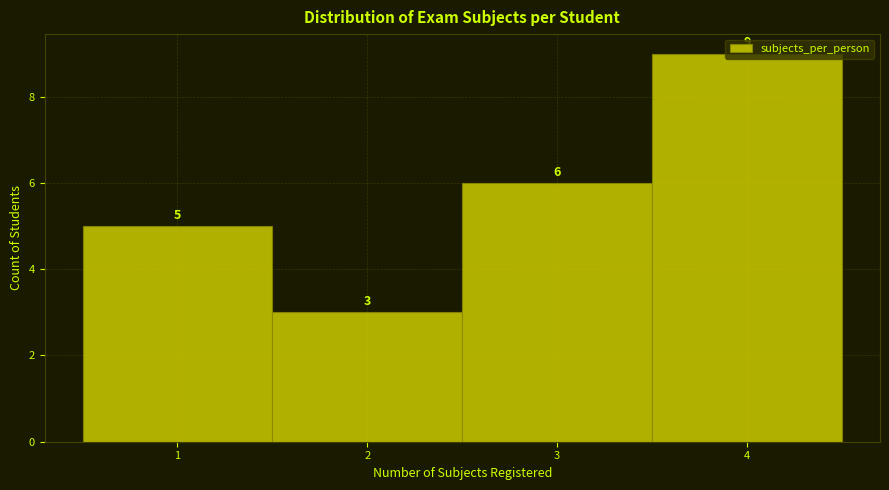

Reading left to right, transcribe this chart: for each bar, give the range it covers on the x-axis and its height.

0.5 to 1.5: 5
1.5 to 2.5: 3
2.5 to 3.5: 6
3.5 to 4.5: 9